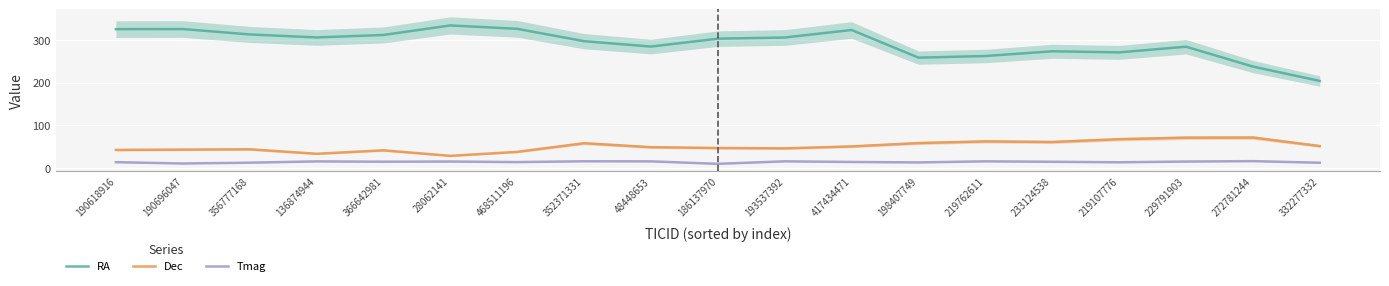

Reading left to right, what are all the values shown in this chart?

RA: 190618916=325.4	190696047=325.7	356777168=313.1	136874944=306.0	366642981=311.8	28062141=334.1	468511196=326.2	352371331=297.3	48448653=284.6	186137970=303.2	193537392=305.9	417434471=323.4	198407749=258.7	219762611=262.5	233124538=273.6	219107776=271.1	229791903=284.3	272781244=237.8	332277332=204.2
Dec: 190618916=42.8	190696047=43.6	356777168=44.3	136874944=33.9	366642981=41.9	28062141=29.0	468511196=38.3	352371331=58.5	48448653=49.2	186137970=47.4	193537392=46.5	417434471=51.1	198407749=58.9	219762611=62.8	233124538=61.4	219107776=67.9	229791903=71.5	272781244=71.8	332277332=51.9
Tmag: 190618916=14.2	190696047=11.1	356777168=13.0	136874944=16.0	366642981=15.3	28062141=15.7	468511196=14.4	352371331=16.3	48448653=16.1	186137970=10.3	193537392=16.2	417434471=14.7	198407749=13.6	219762611=16.1	233124538=15.1	219107776=13.9	229791903=15.6	272781244=16.6	332277332=12.8